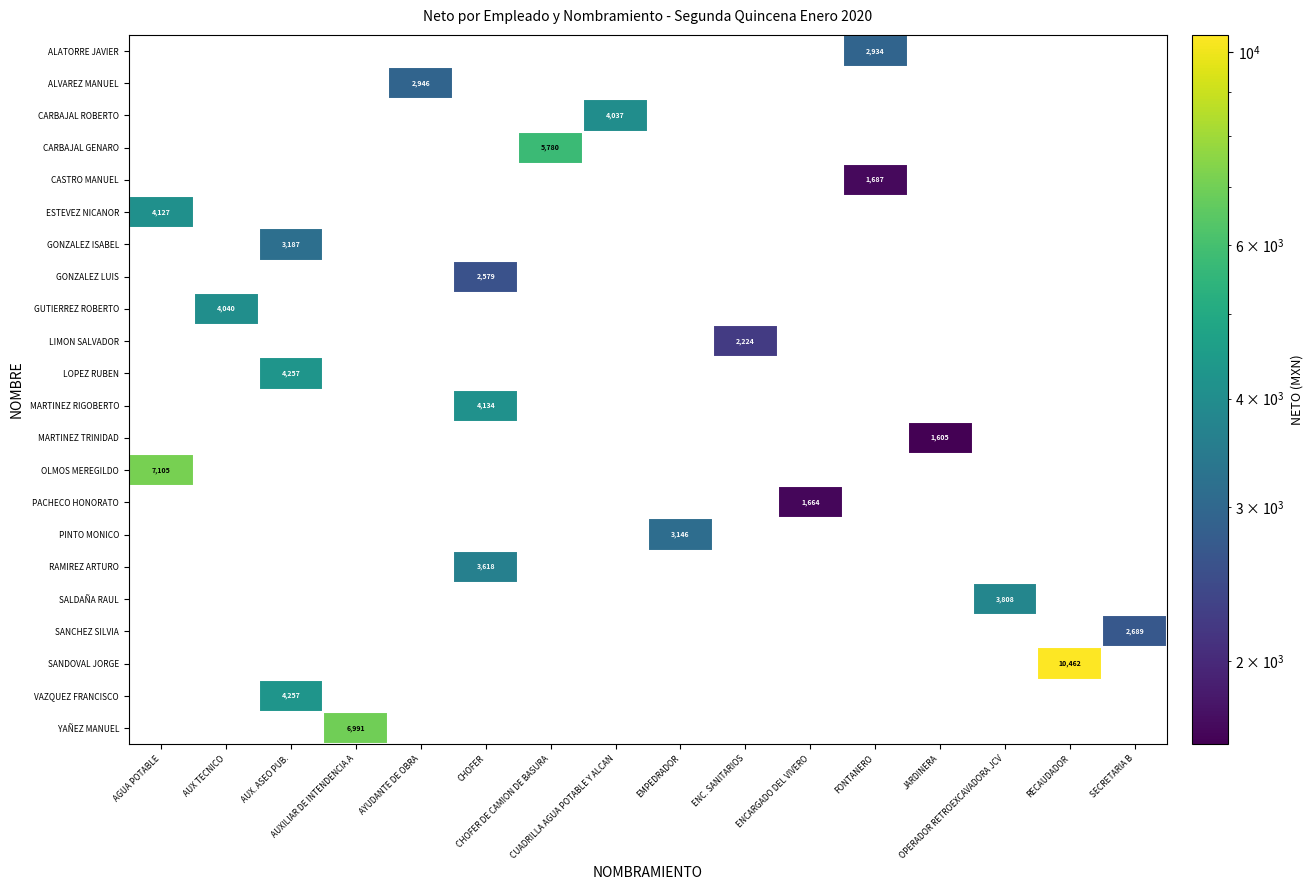

Which series has the widest spread of values?

SANDOVAL JORGE